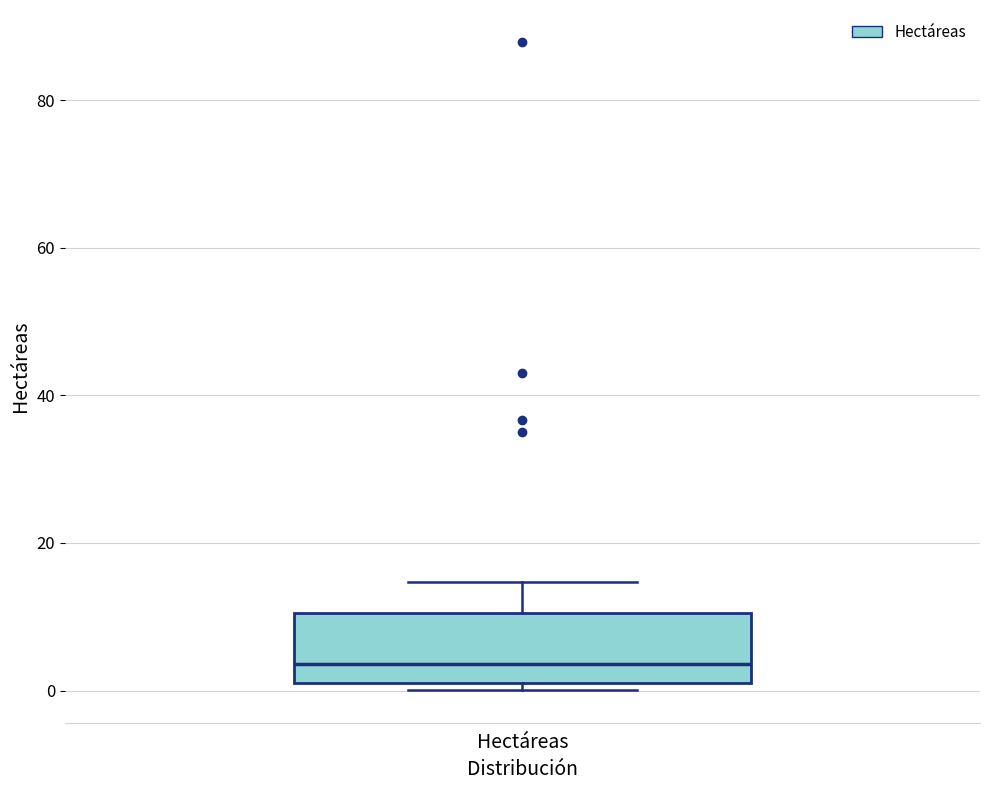

Transcribe this box plot: give where the median line is, the range the box spans, and where the two whiskers end, as read against the y-axis. The values are not printed on the chart, so give them approximately, as read against the axis.

median 4, box 2 to 10, whiskers 0 to 14